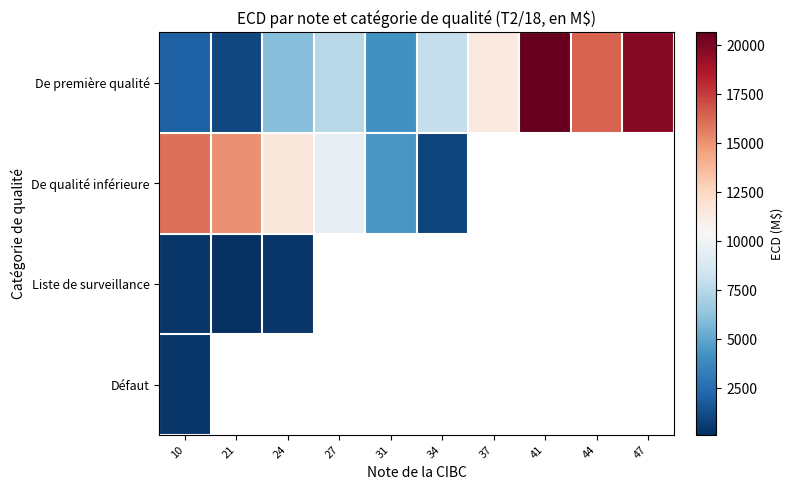

What is the minimum value shown in the chart?

135.0